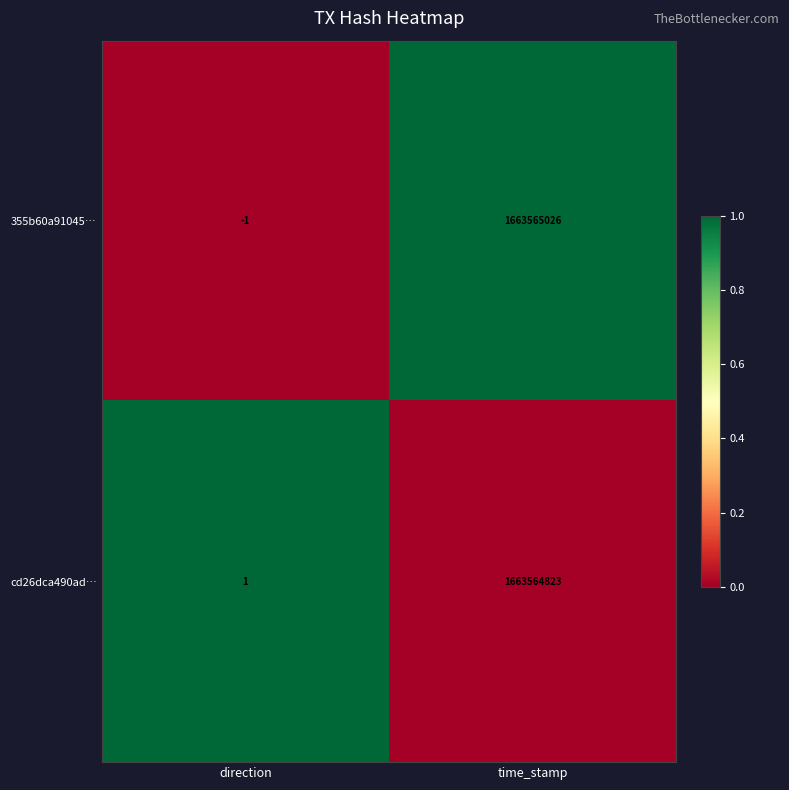

Between direction and time_stamp, which series saw the biggest shift?

355b60a91045…